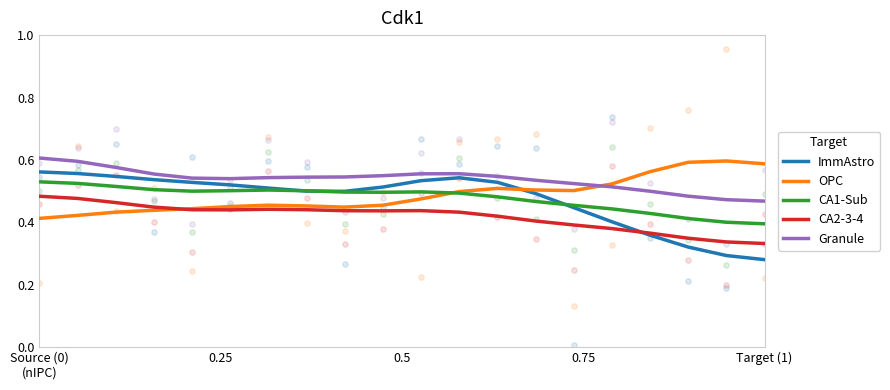

What are all the series names shown in the legend?

ImmAstro, OPC, CA1-Sub, CA2-3-4, Granule